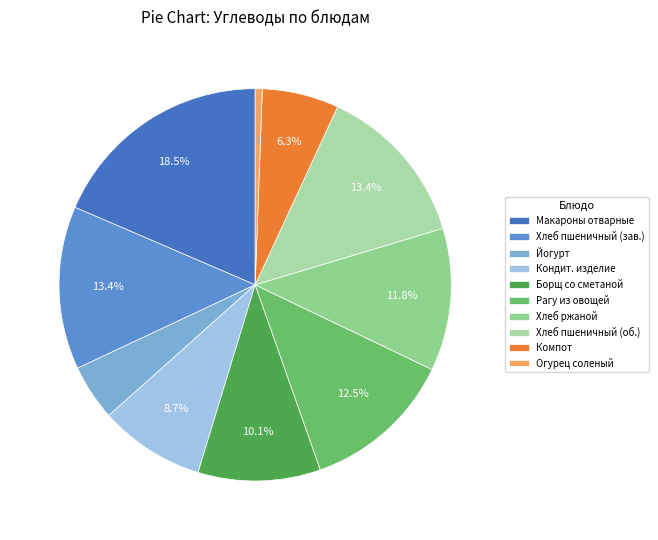

What is the largest slice in the pie chart?

Макароны отварные